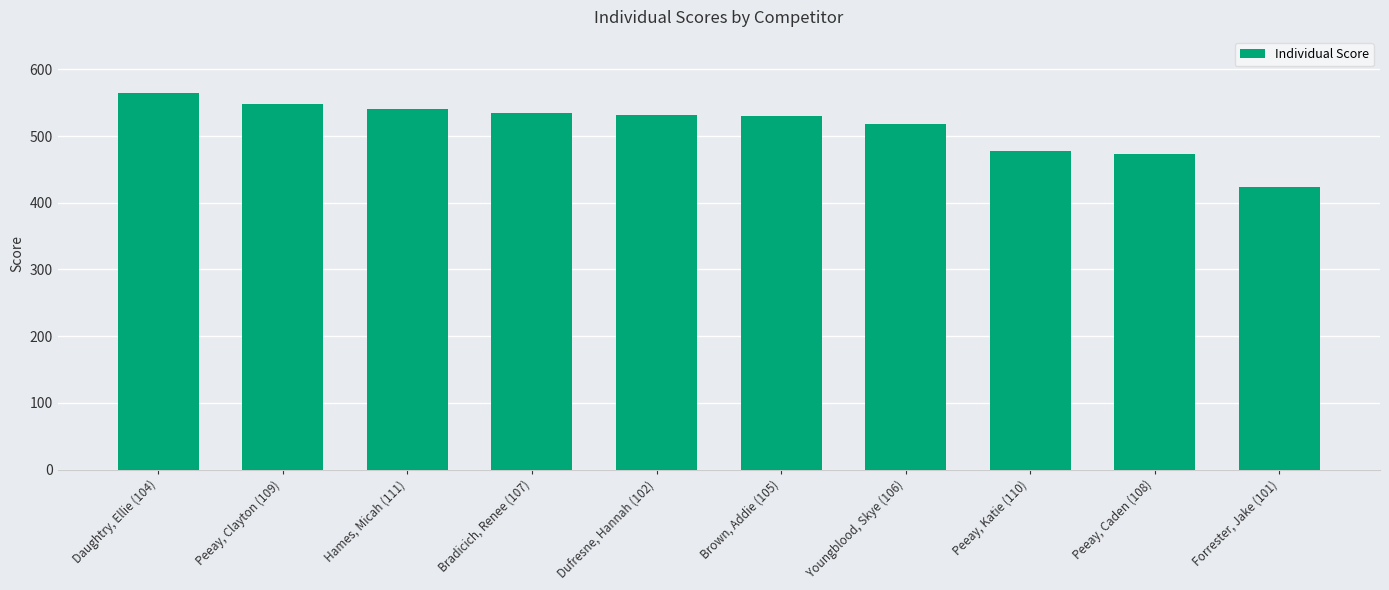

What is the change in value from Daughtry, Ellie (104) to Forrester, Jake (101)?

-140